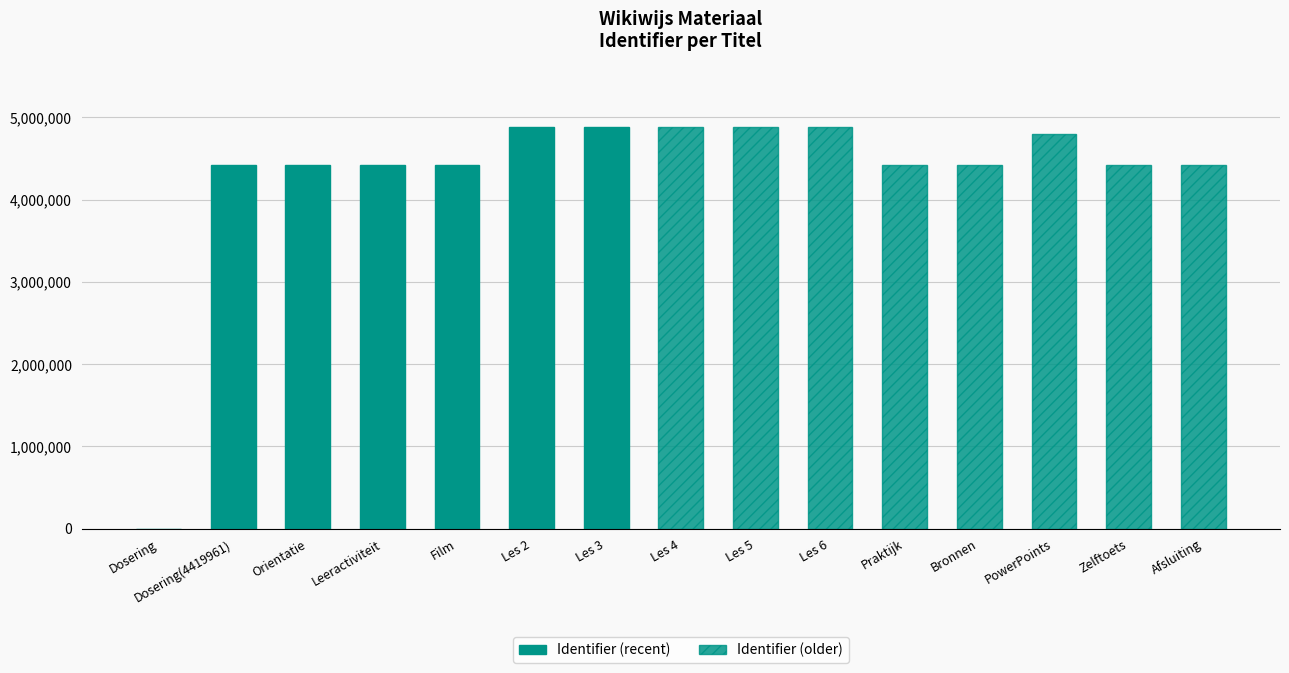

How many positive values are there?

14